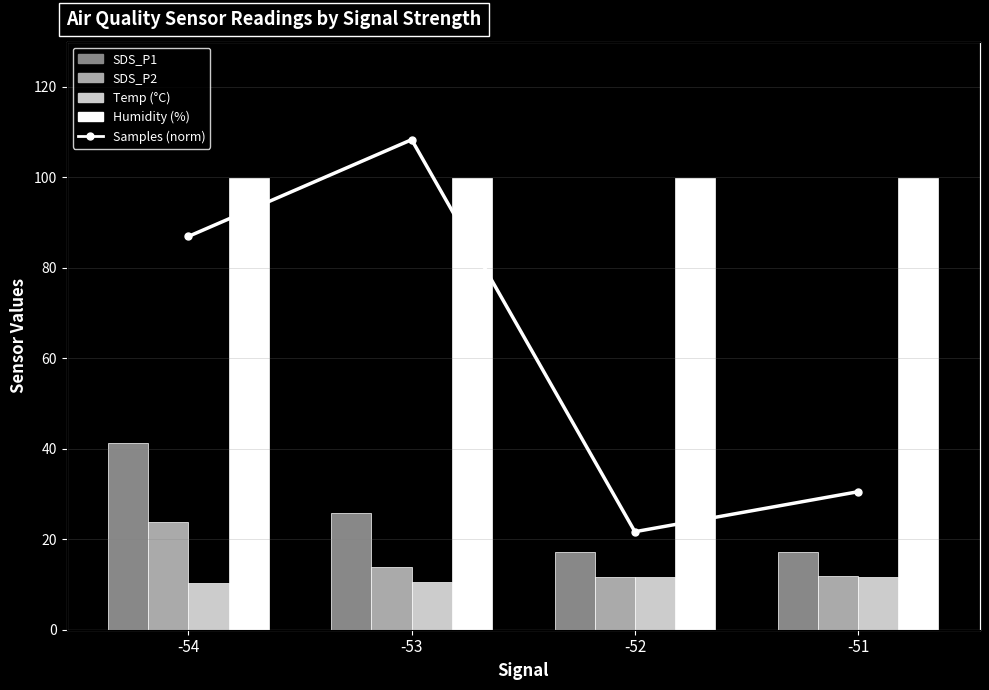

True or false: SDS_P1 has a value of 36.1 at -53.

False